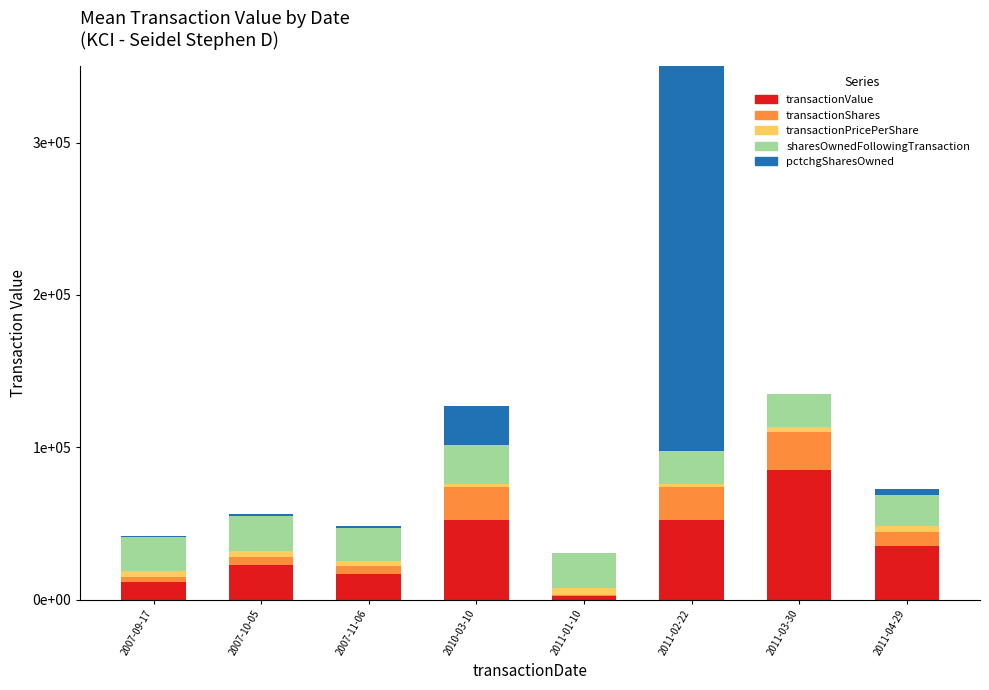

List the series in order of their peak value, highest first.

pctchgSharesOwned, transactionValue, sharesOwnedFollowingTransaction, transactionShares, transactionPricePerShare